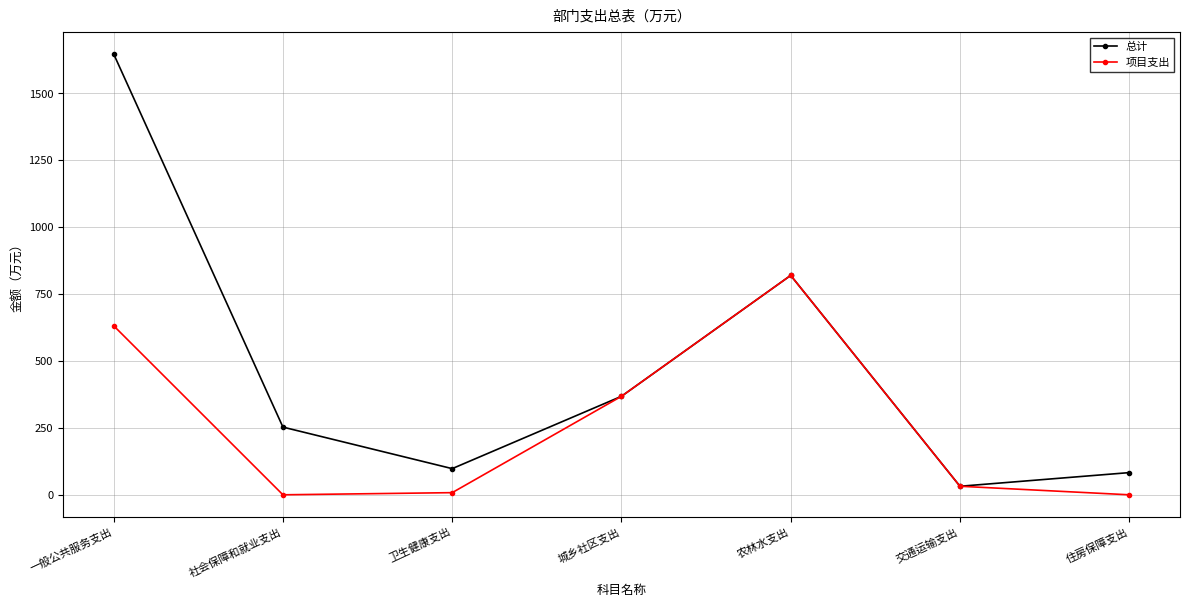

Count the number of data series in this chart.

2